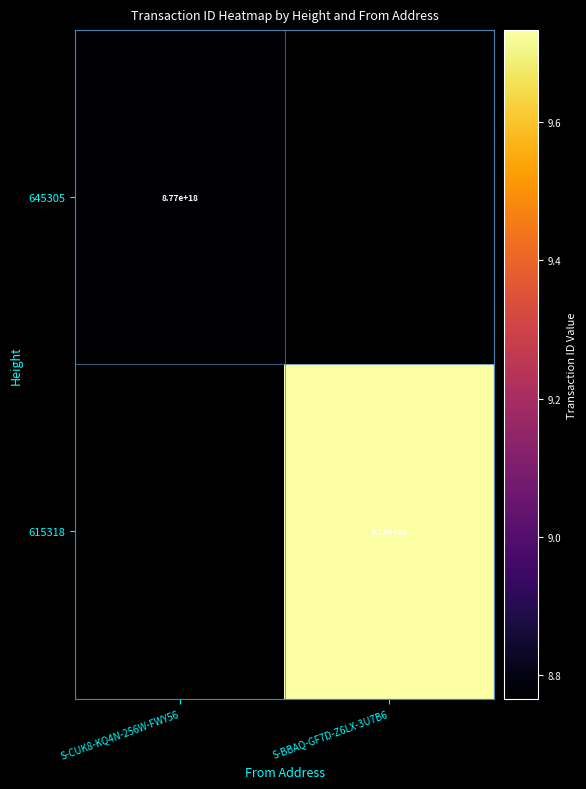

True or false: 645305 has a value of 5090054988171830272 at S-CUK8-KQ4N-256W-FWY56.

False